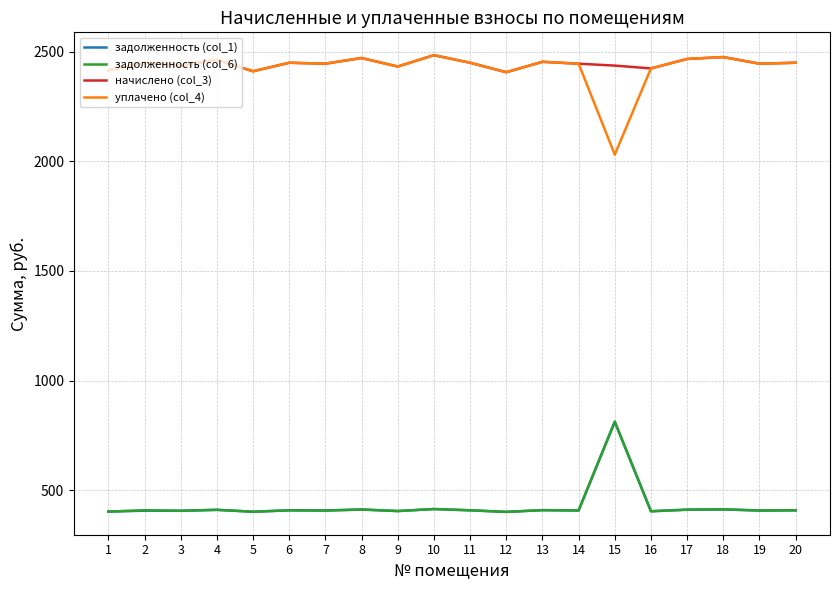

What is the spread (max minus min) of values at 4?

2052.0